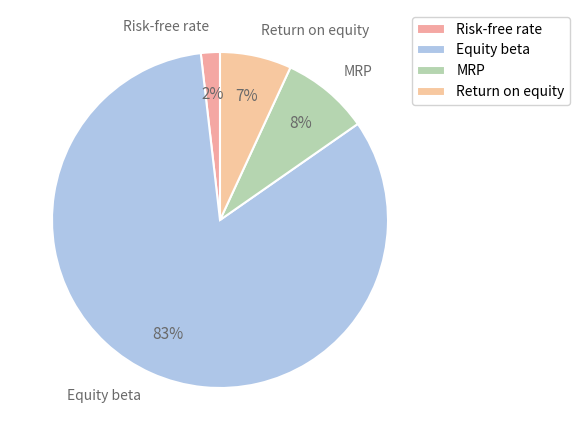

The Equity beta slice represents 83% of the pie. True or false?

True